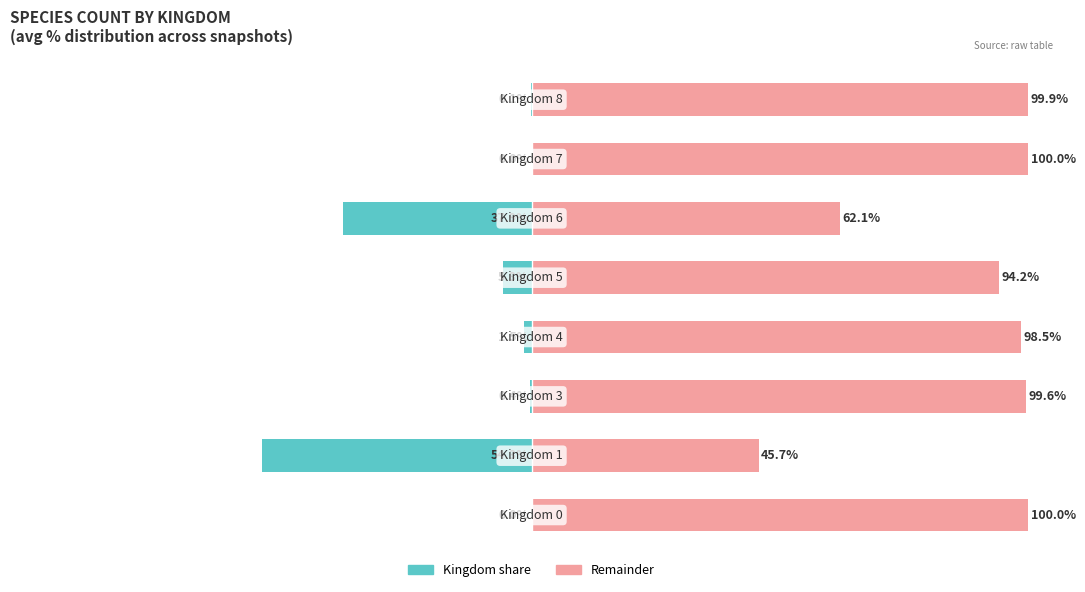

What is the difference between the maximum and minimum values in the Kingdom (avg % of total) series?

54.3